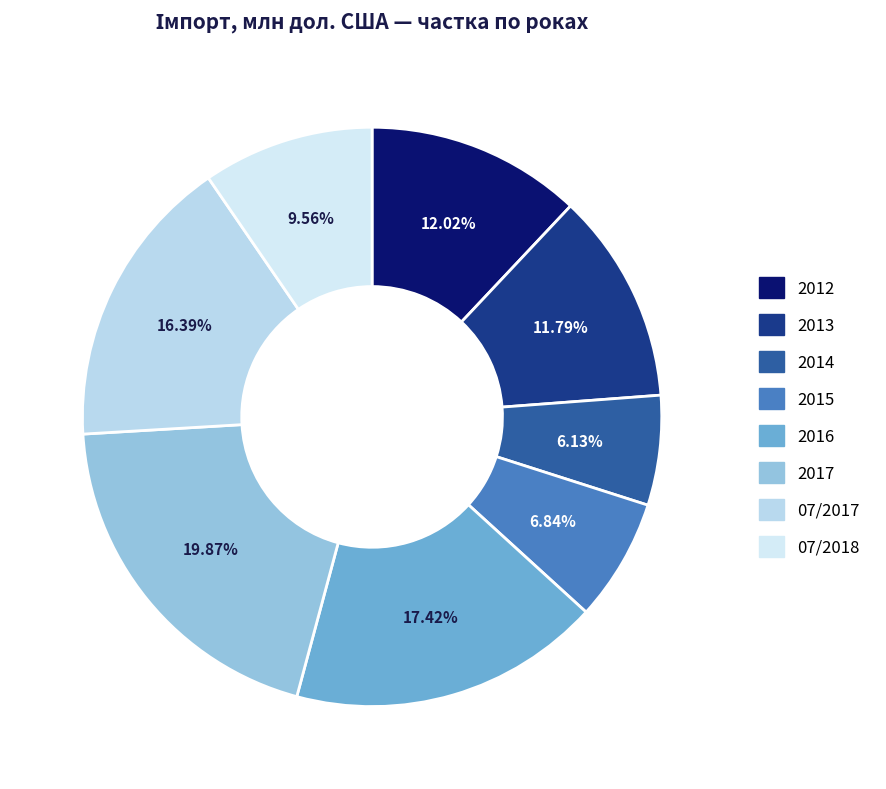

Rank the categories by value from lowest to highest.

2014, 2015, 07/2018, 2013, 2012, 07/2017, 2016, 2017